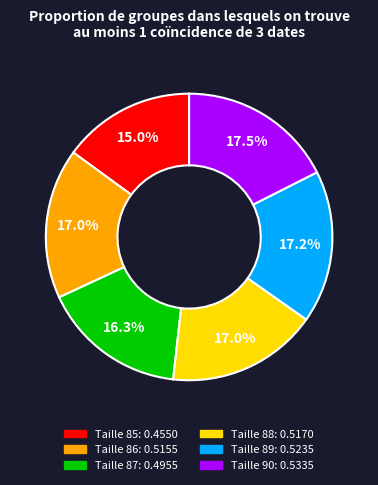

Does any single category account for the majority?

No